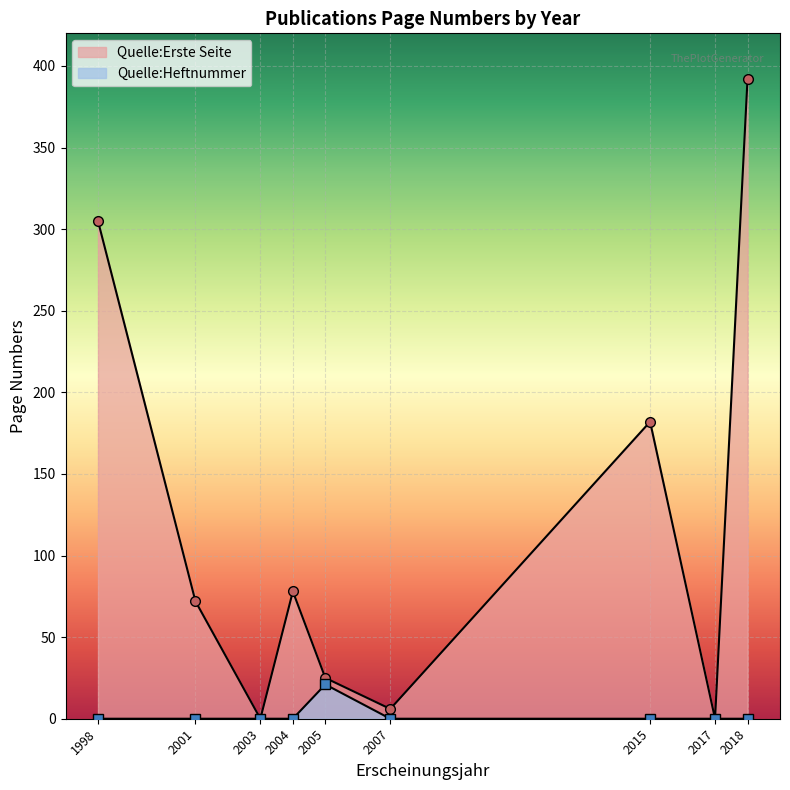

What is the sum of the Quelle:Heftnummer values at 2001 and 2005?

21